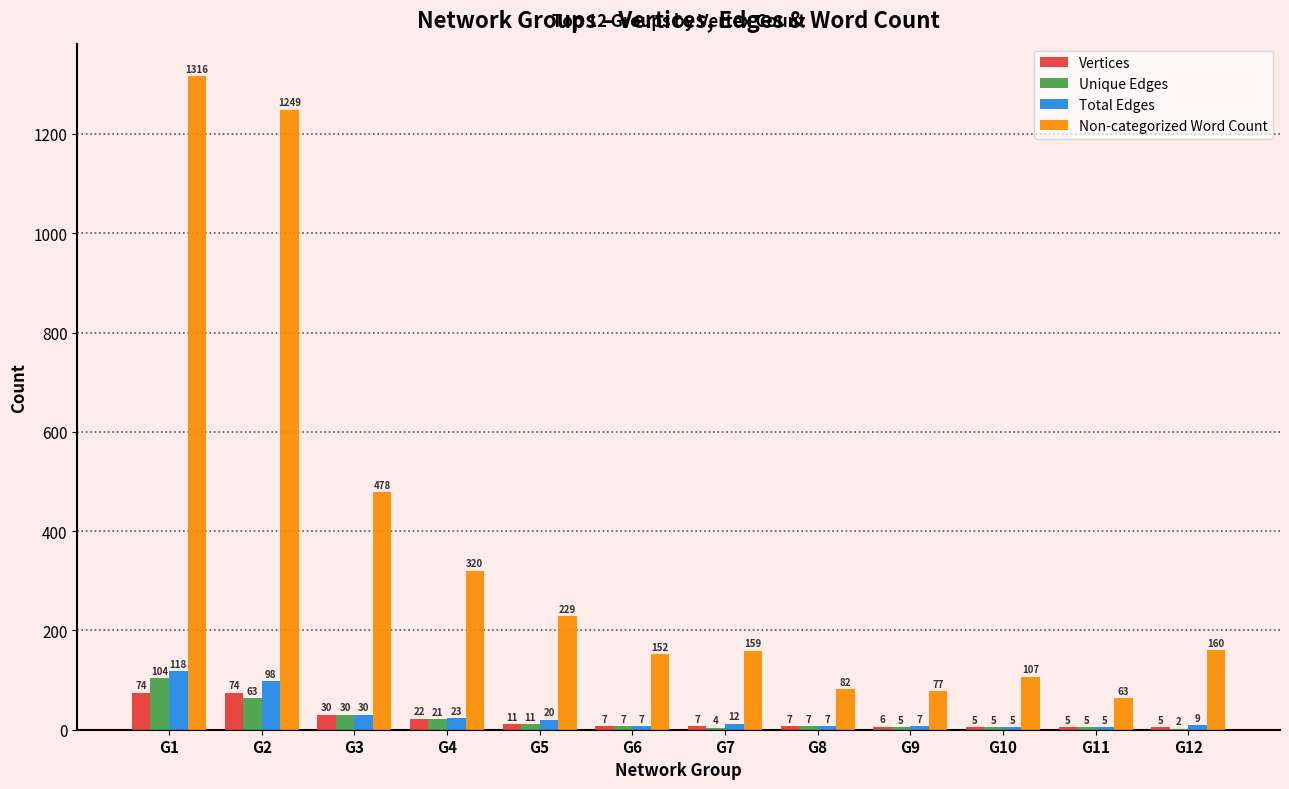

What is the total value across all series at G12?

176